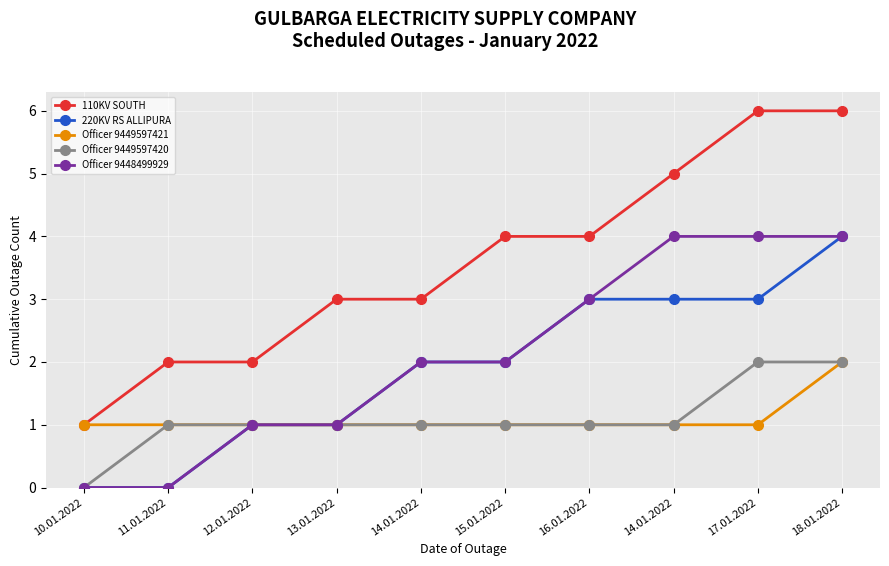

True or false: Officer 9449597421 and Officer 9448499929 intersect in this chart.

False